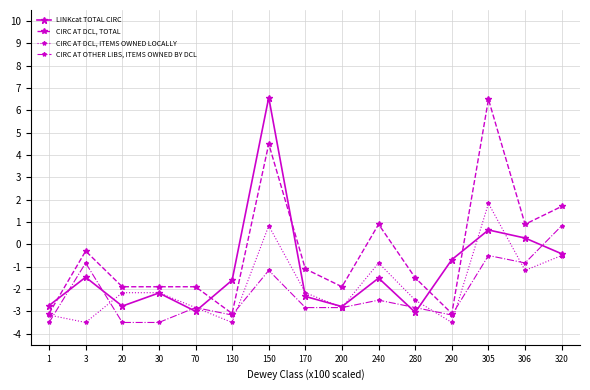

How many values in the CIRC AT DCL, TOTAL series exceed -1?

6